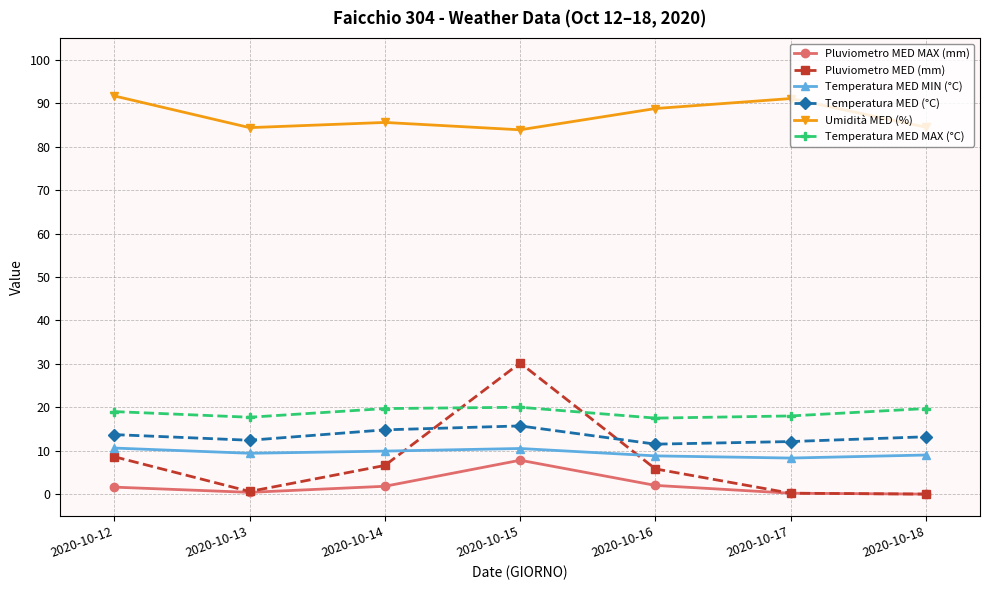

True or false: Temperatura MED (°C) and Temperatura MED MIN (°C) cross at least once.

False